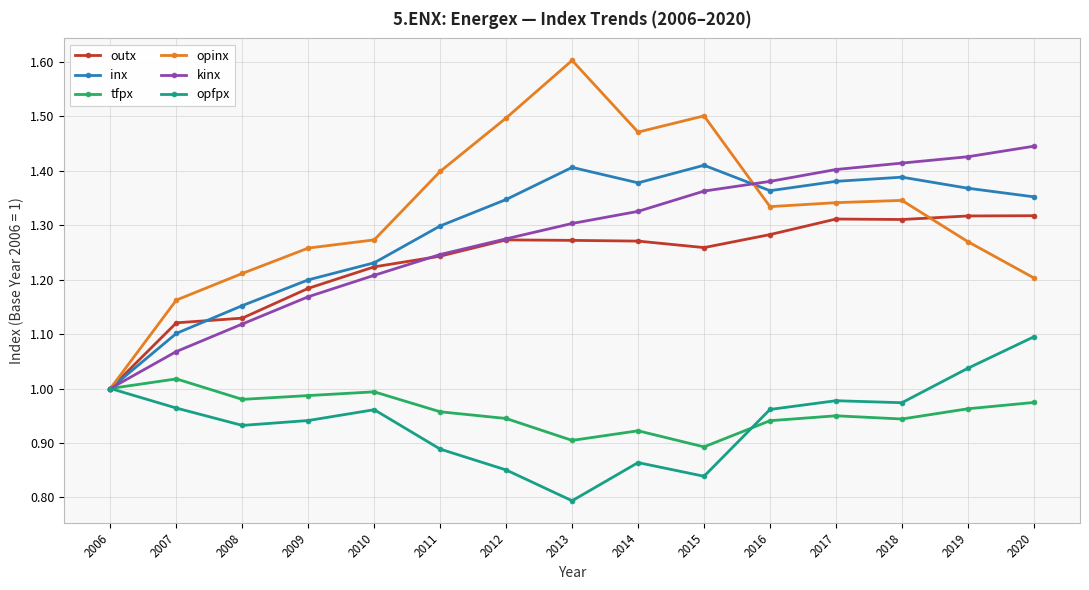

Is the value of opfpx at 2013 greater than the value of inx at 2020?

No